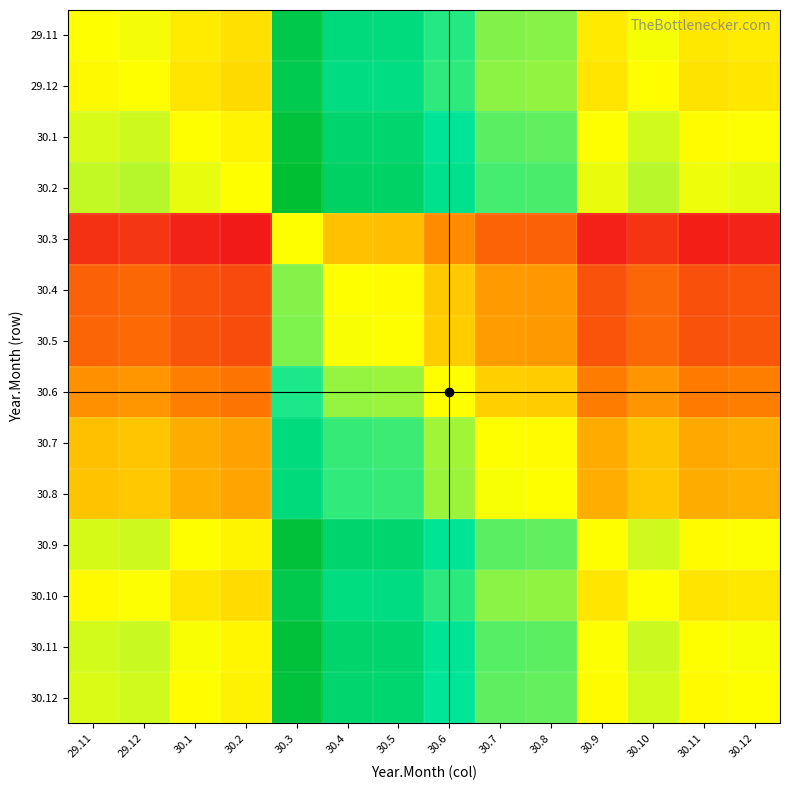

List the series in order of their peak value, highest first.

30.2, 30.11, 30.9, 30.1, 30.12, 29.11, 30.10, 29.12, 30.8, 30.7, 30.6, 30.5, 30.4, 30.3